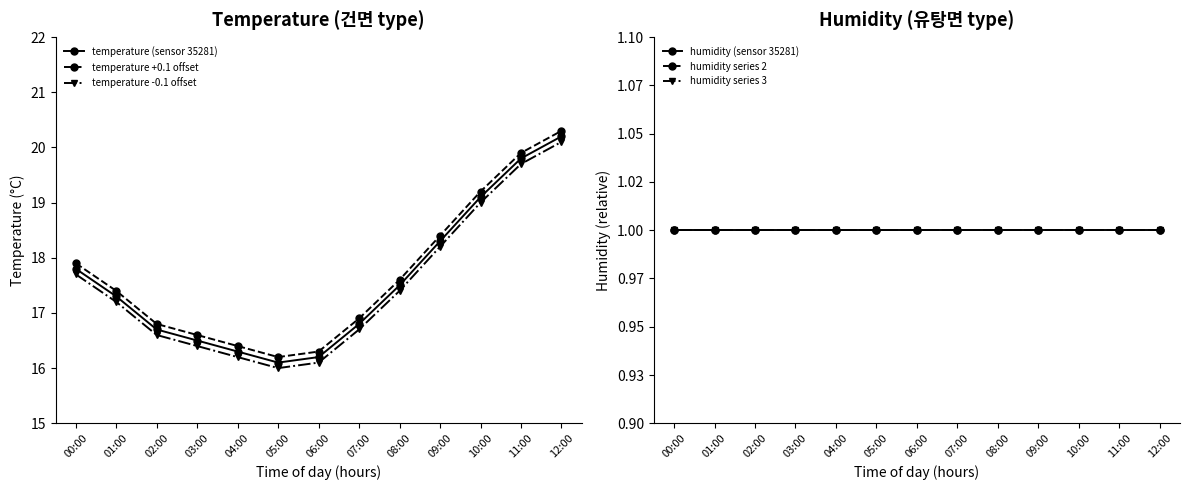

Count the number of data series in this chart.

6